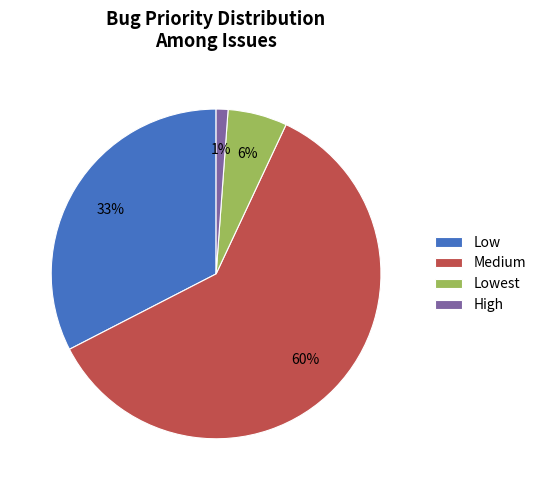

Rank the categories by value from highest to lowest.

Medium, Low, Lowest, High